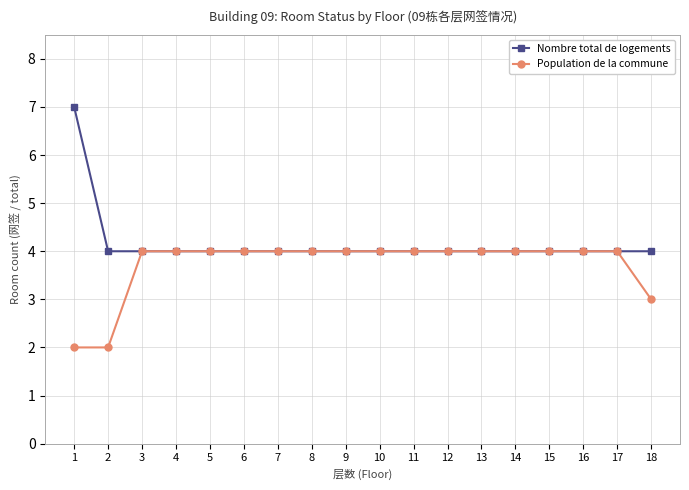

Read the Nombre total de logements value at 12.

4